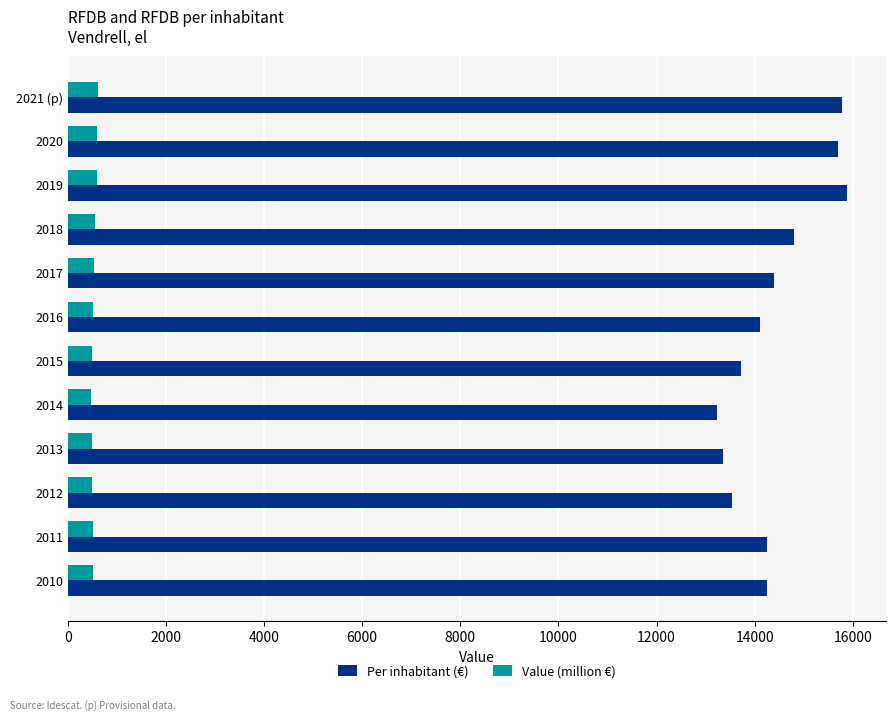

What is the lowest value of the Per inhabitant (€) series?

13242.0